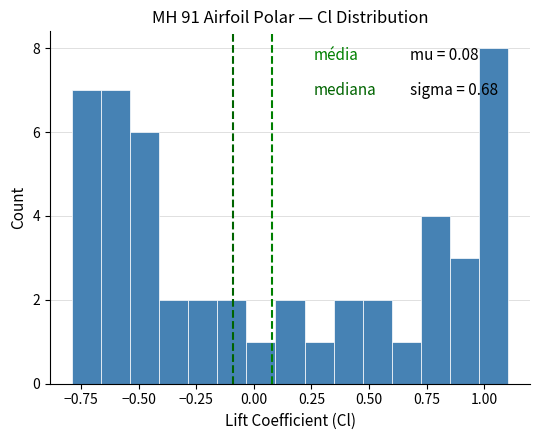

Read against the x-axis, roughly where is the centre of the tallest bar?

1.05